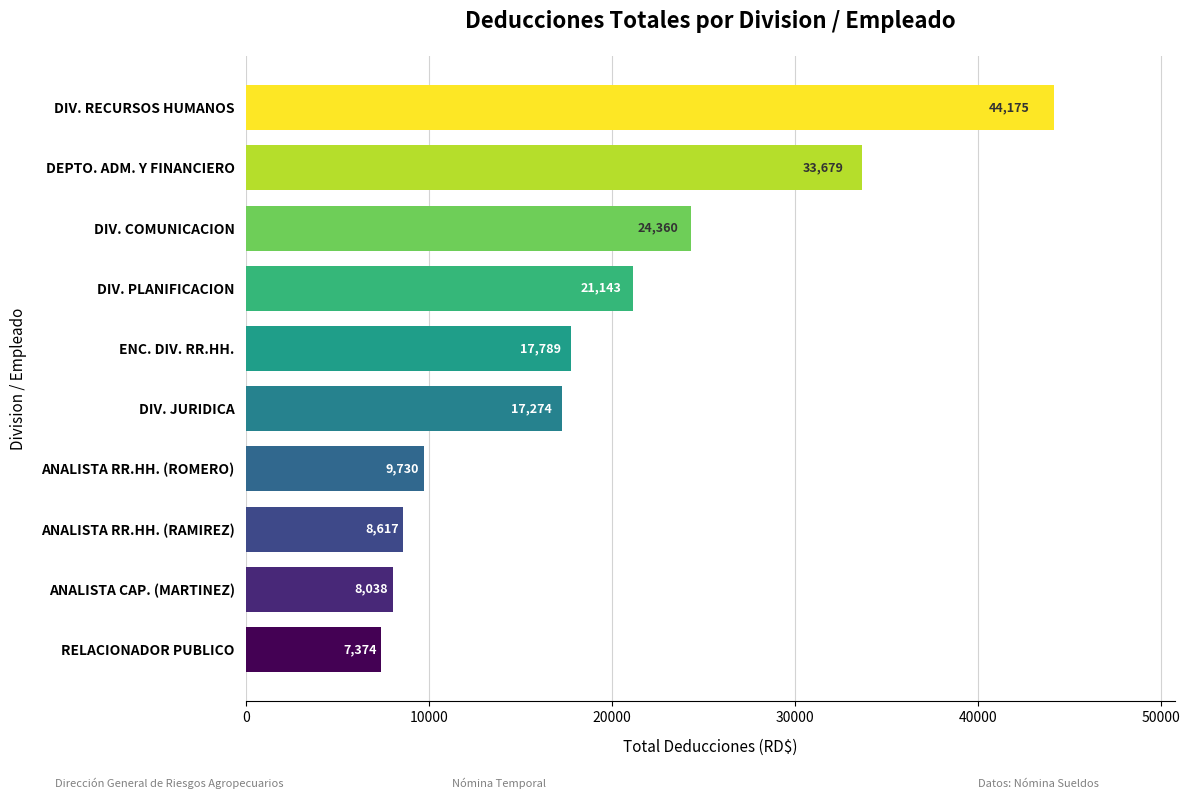

Between RELACIONADOR PUBLICO and DEPTO. ADM. Y FINANCIERO, which is larger?

DEPTO. ADM. Y FINANCIERO